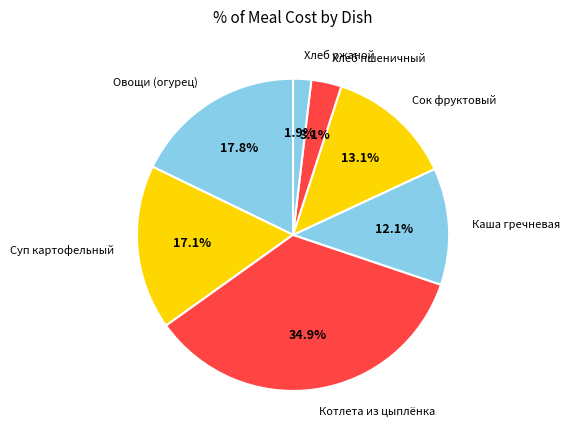

Does Каша гречневая represent more than half of the total?

No